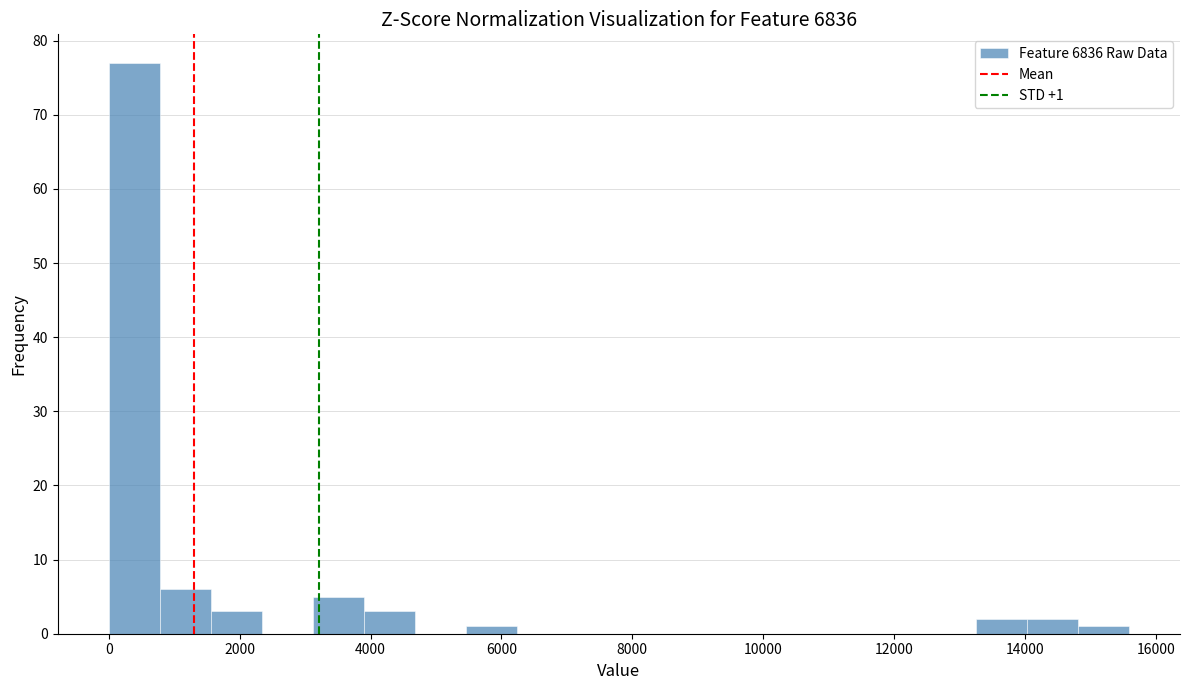

Around what value on the x-axis is the tallest bar? Give the approximate position of its centre, as read against the axis.

400